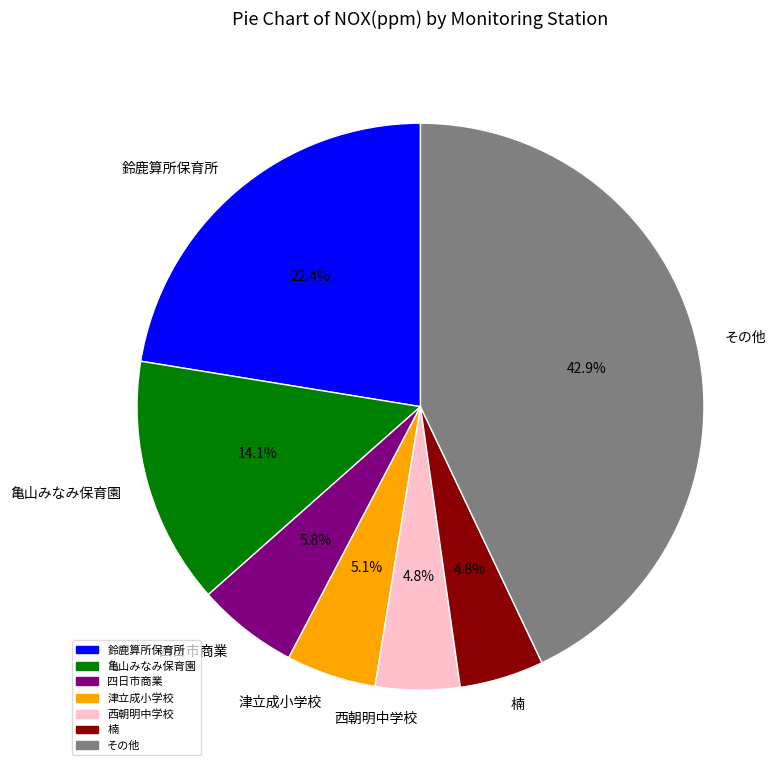

Is there any slice that represents more than half of the pie?

No